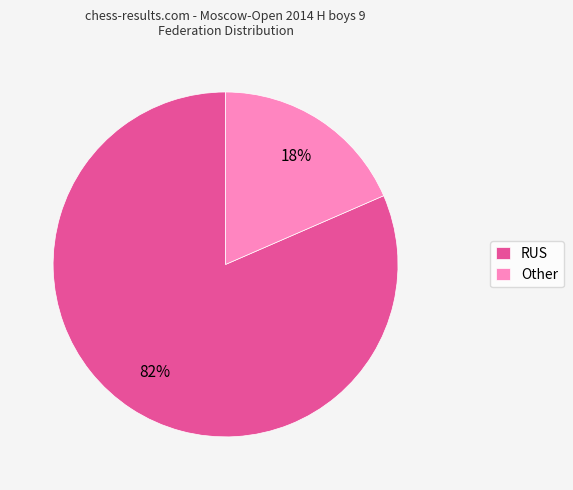

To the nearest percent, what is the average slice percentage?

50%